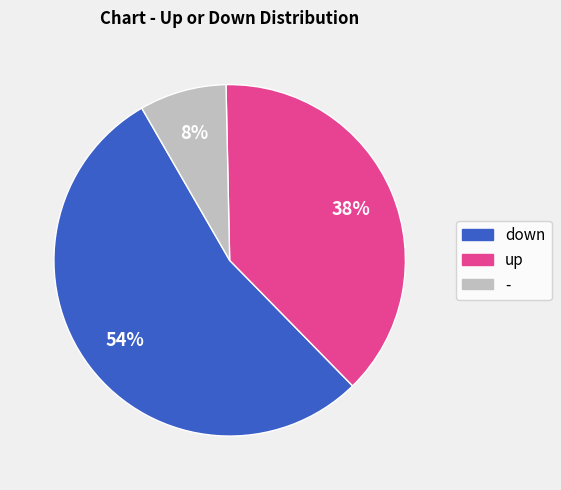

What is the largest slice in the pie chart?

down